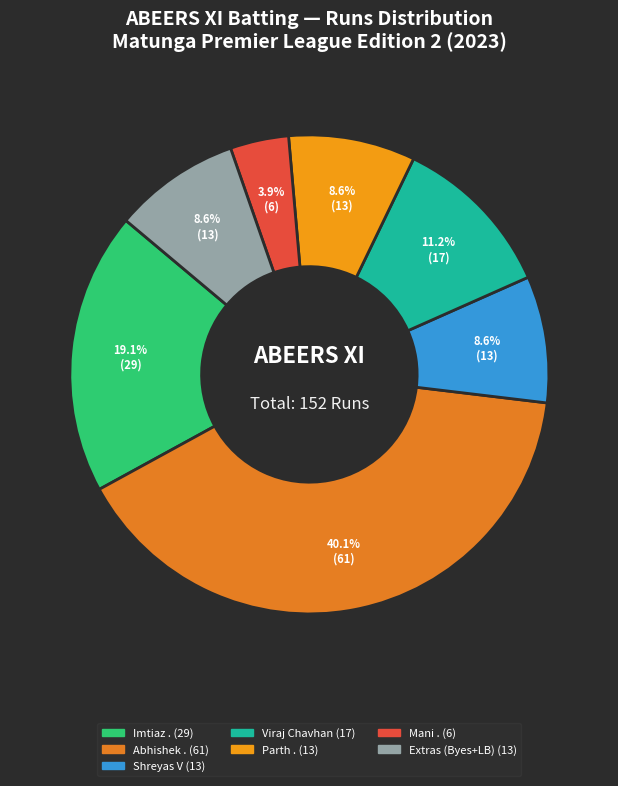

To the nearest percent, what is the difference between the largest and smallest slice percentages?

36%